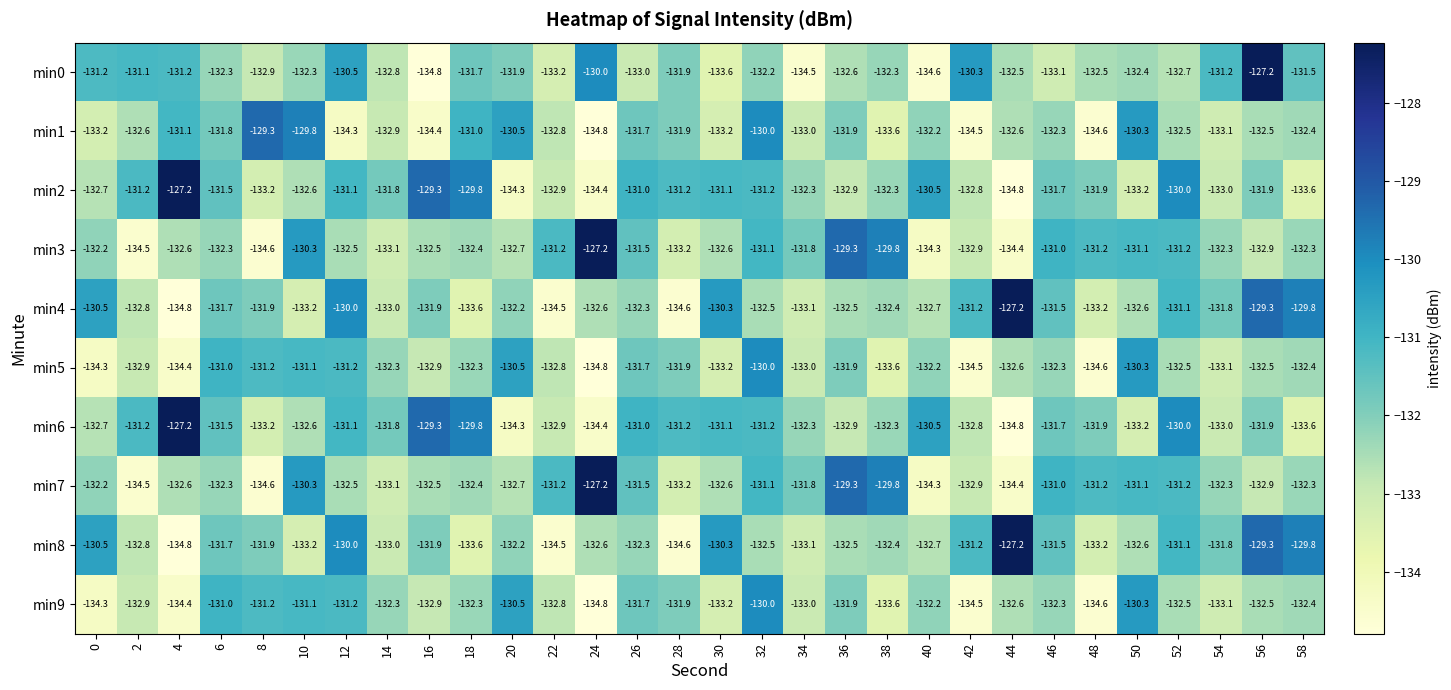

At which category is the sum across all series the highest?

32